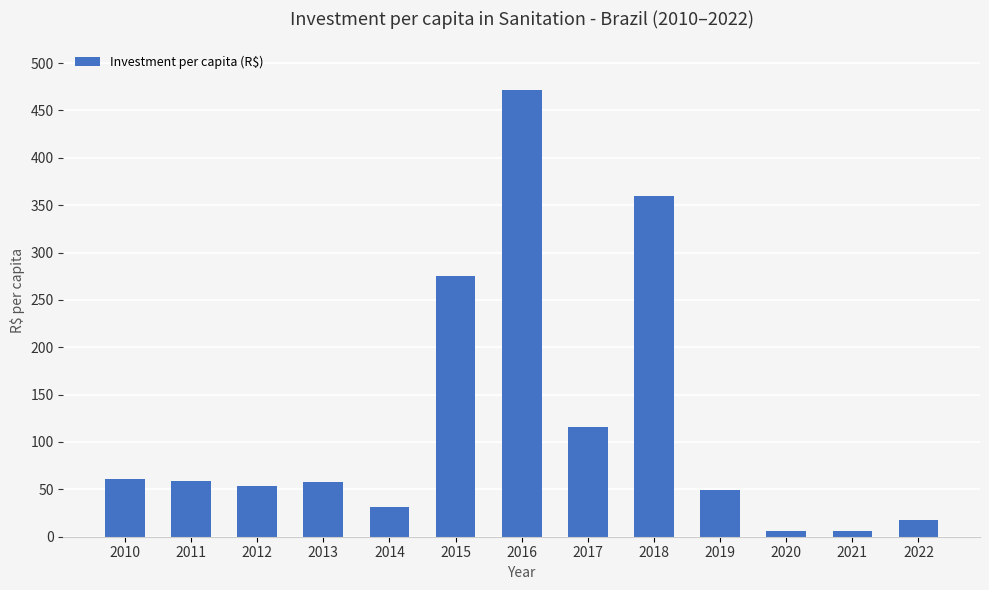

What is the change in value from 2013 to 2014?

-26.1